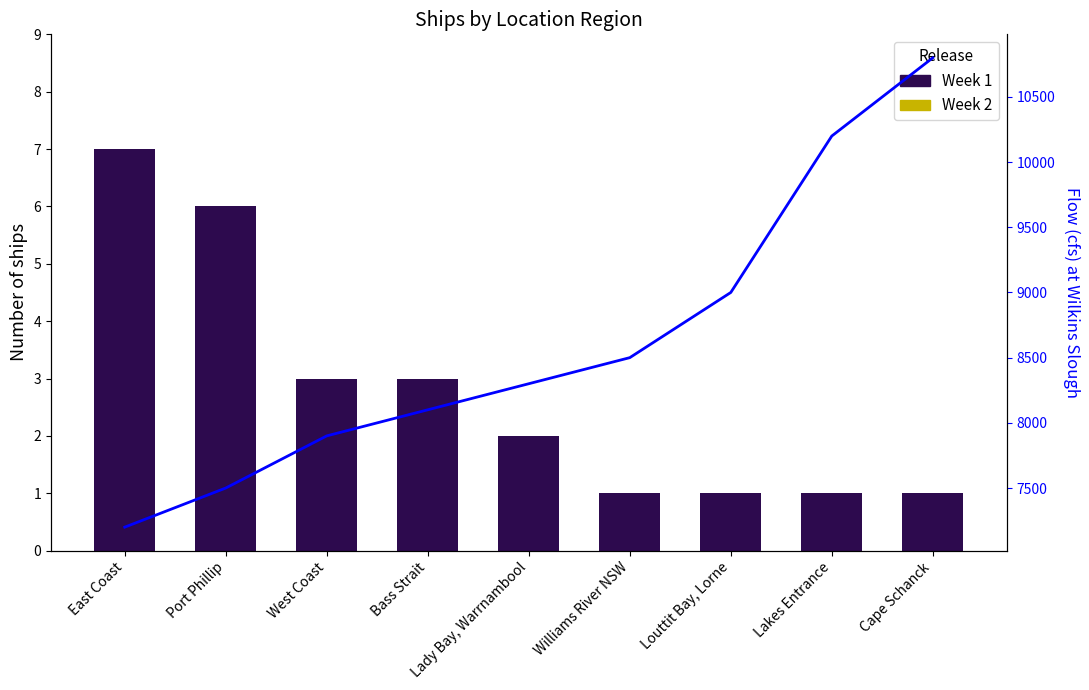

The Week 1 series shows 0 at Lakes Entrance. True or false?

False